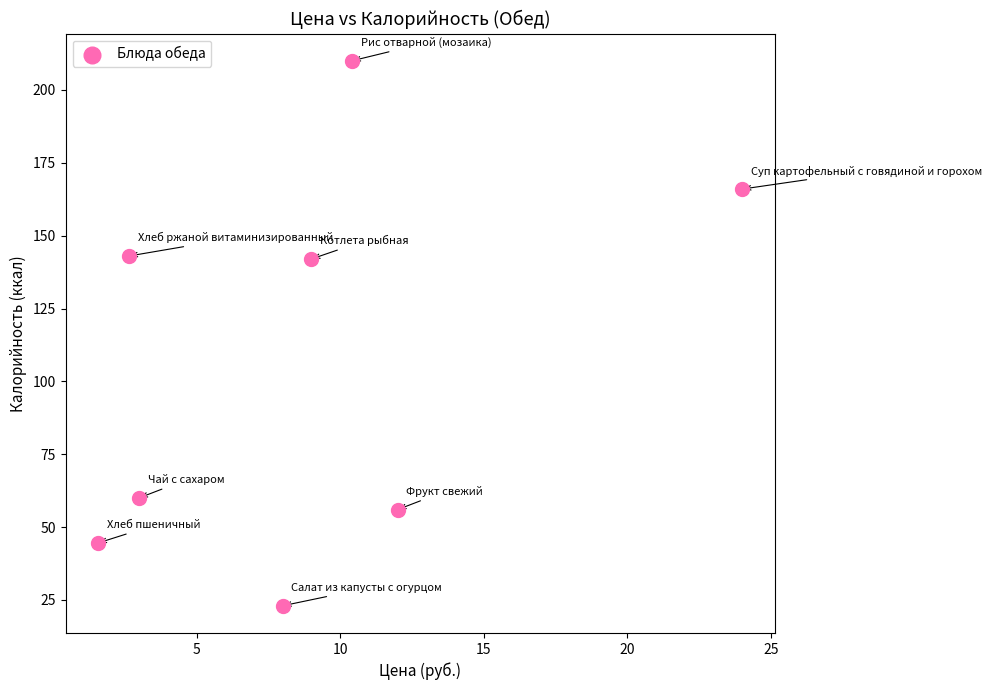

What is the average X value?

8.8